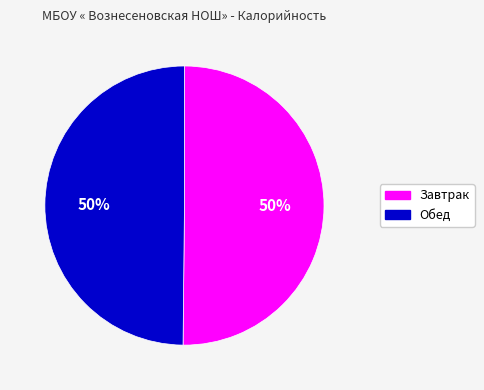

How many segments does this pie chart have?

2